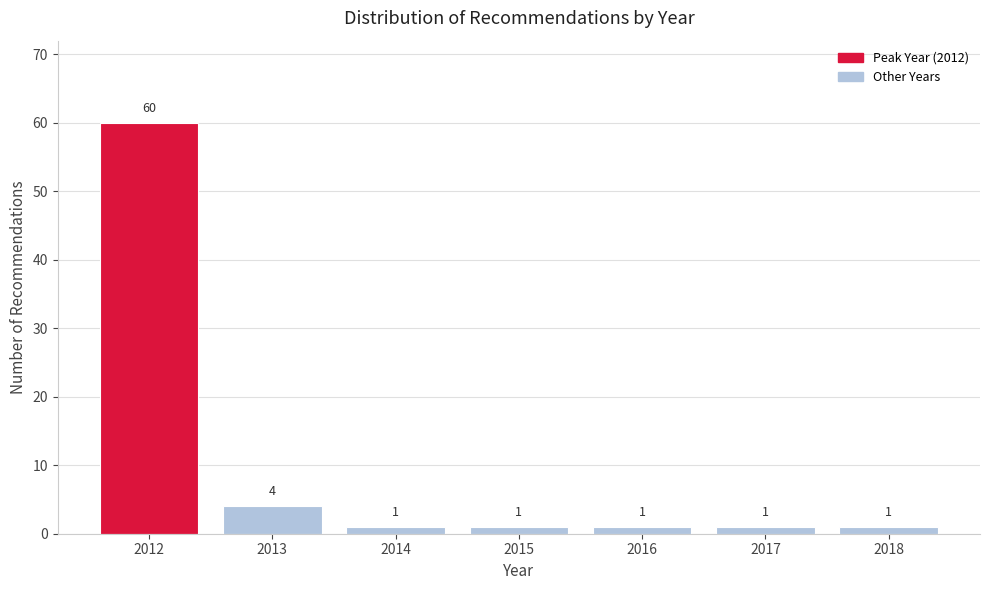

Reading left to right, transcribe all the data shown in this chart.

60	4	1	1	1	1	1